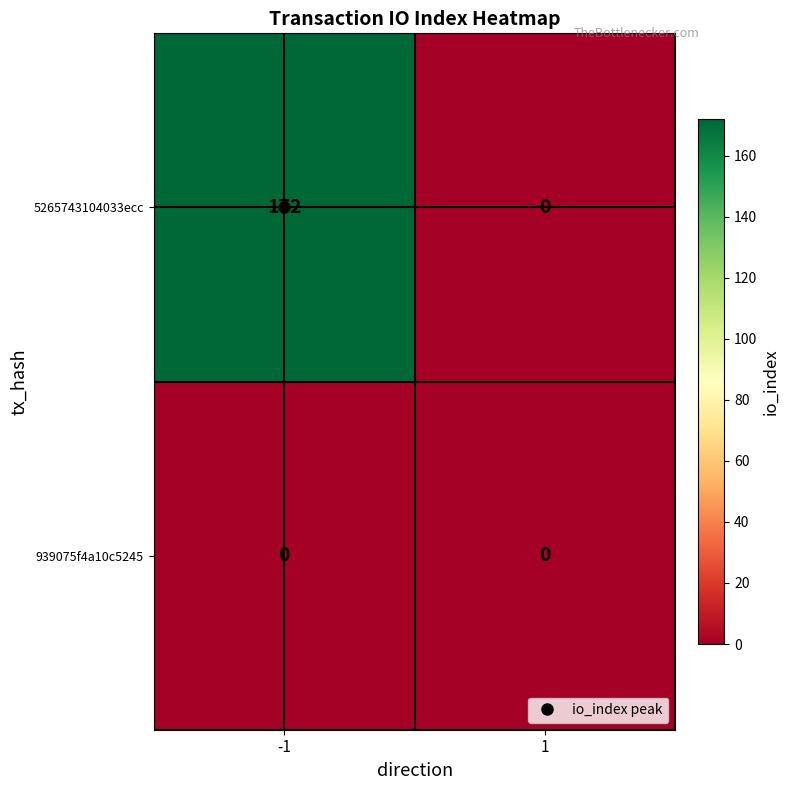

What is the greatest value displayed?

172